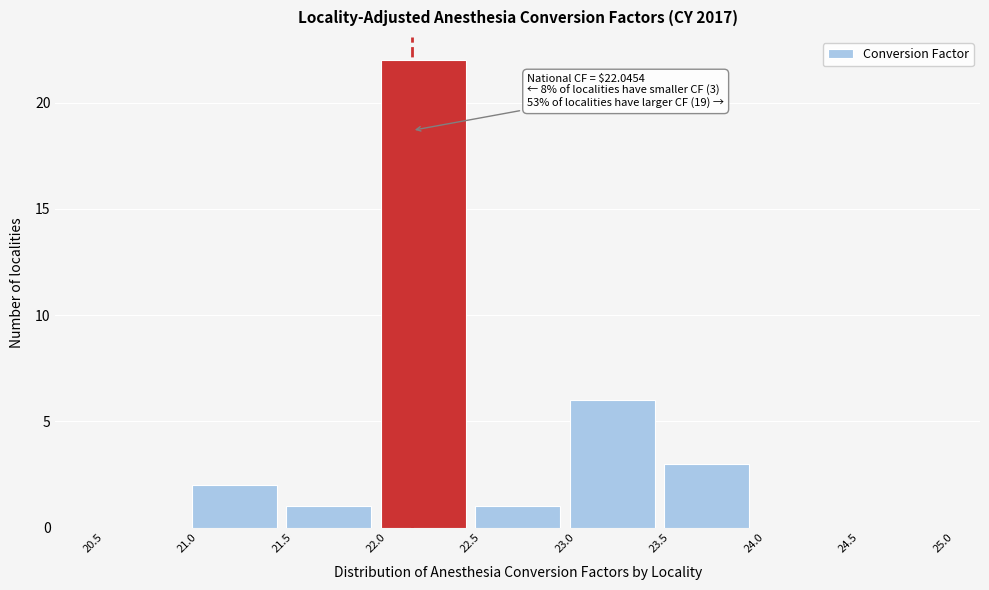

Over which range of the x-axis is the bar tallest?

22.0 to 22.5